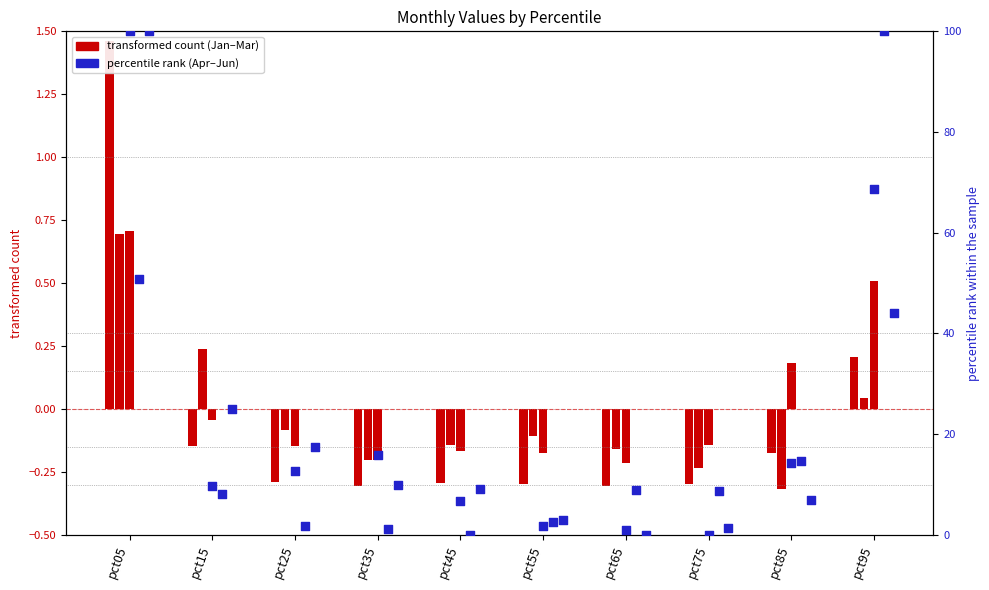

Which series has the widest spread of Y values?

Apr